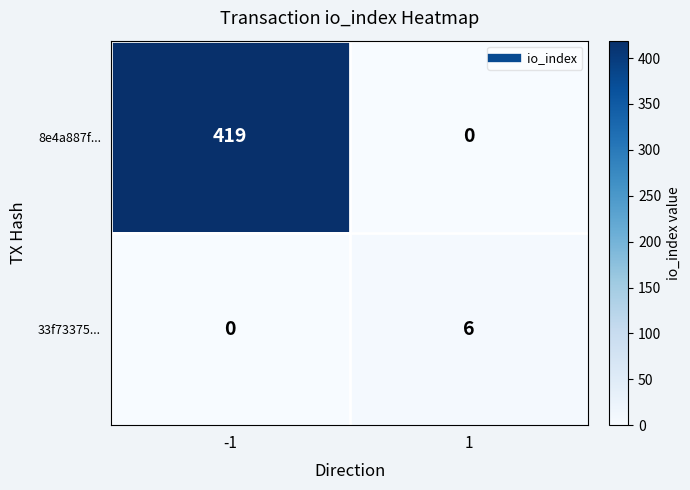

Reading left to right, transcribe all the data shown in this chart.

8e4a887f...: 419	0
33f73375...: 0	6